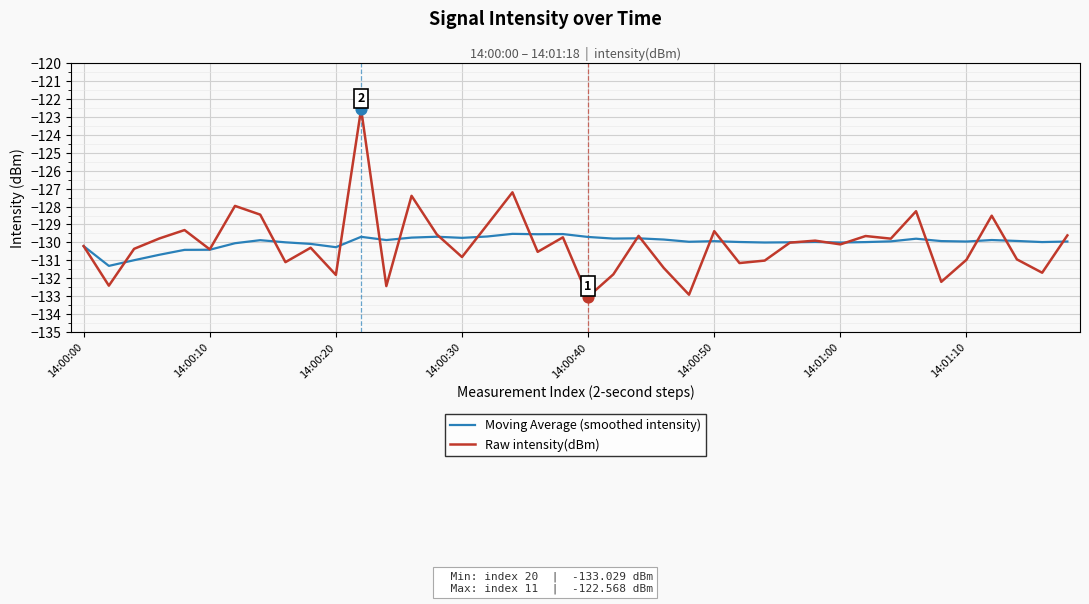

Which series has the widest spread of values?

Raw intensity(dBm)